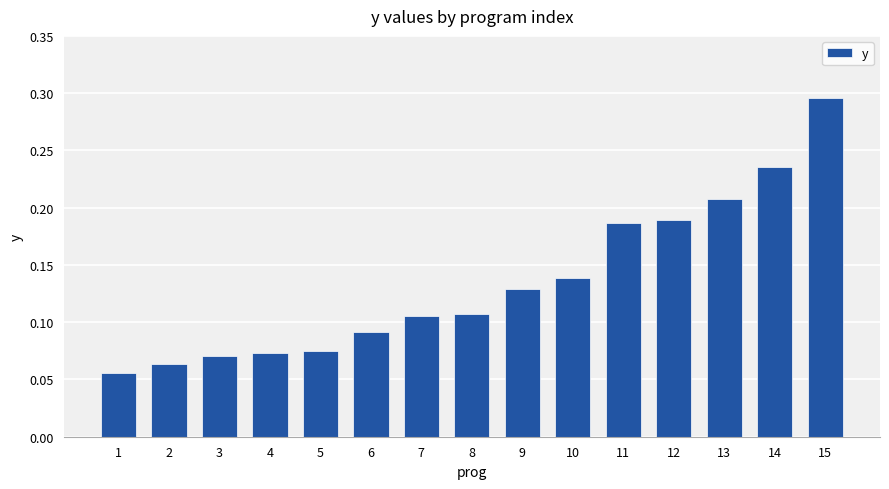

Count the values in the range 0 to 1.

15